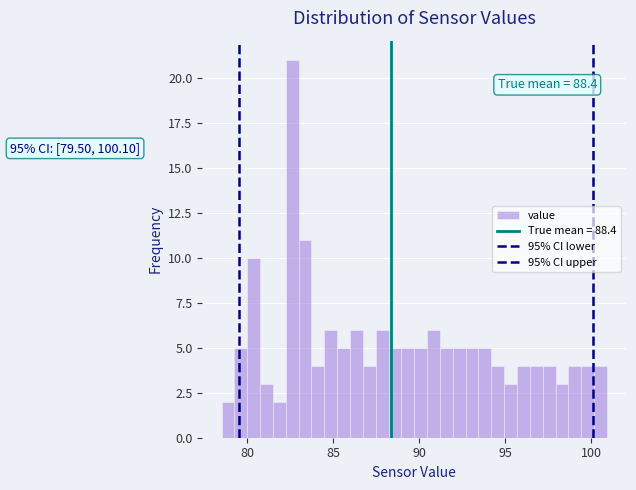

Around what value on the x-axis is the tallest bar? Give the approximate position of its centre, as read against the axis.

82.5